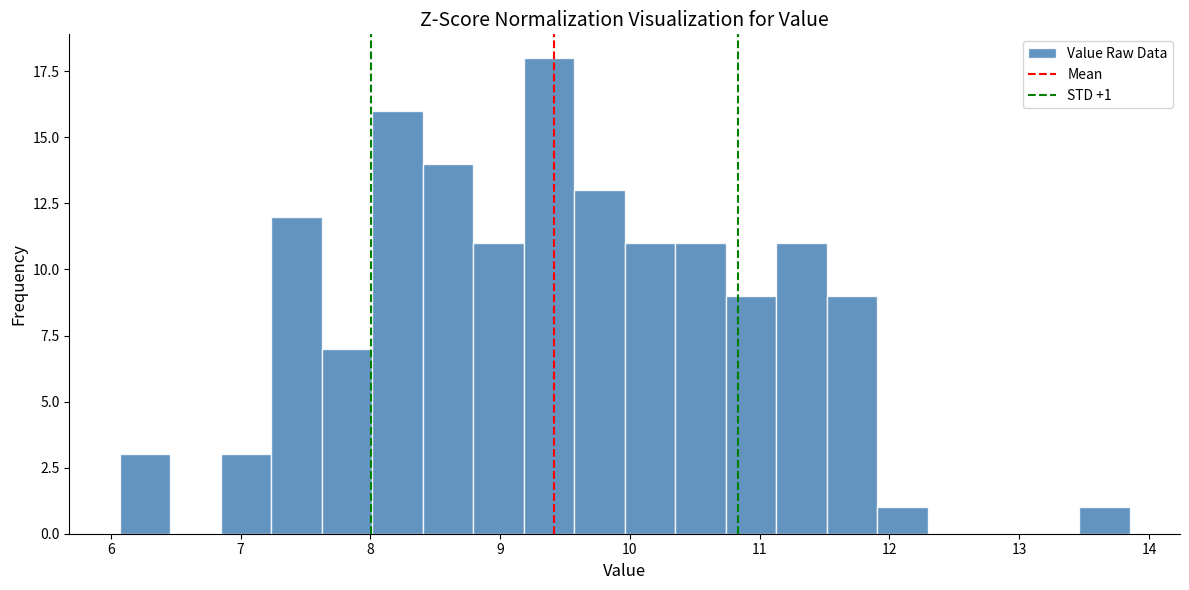

Around what value on the x-axis is the tallest bar? Give the approximate position of its centre, as read against the axis.

9.4